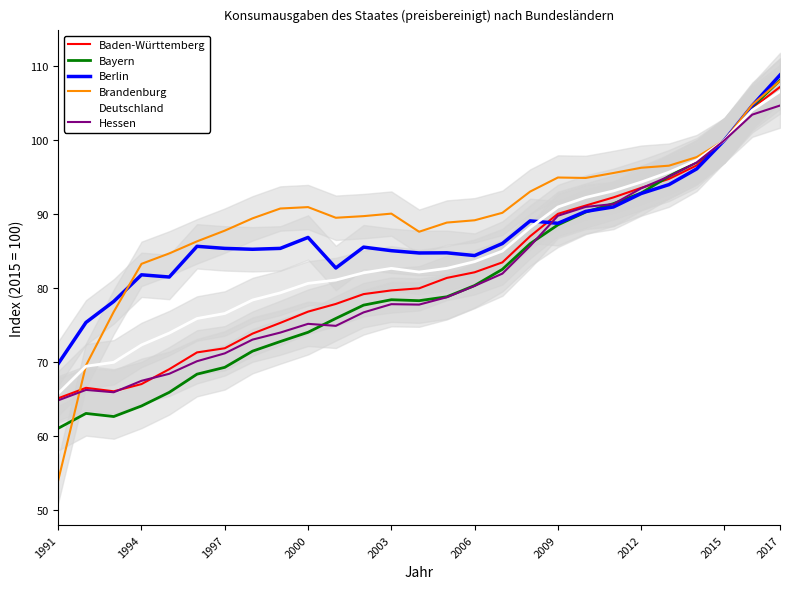

What is the maximum value for Bayern?

108.1